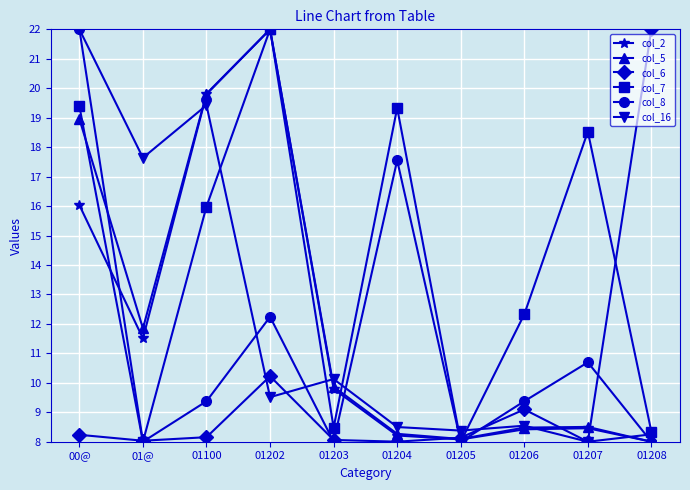

Between 01206 and 01207, which series saw the biggest shift?

col_7